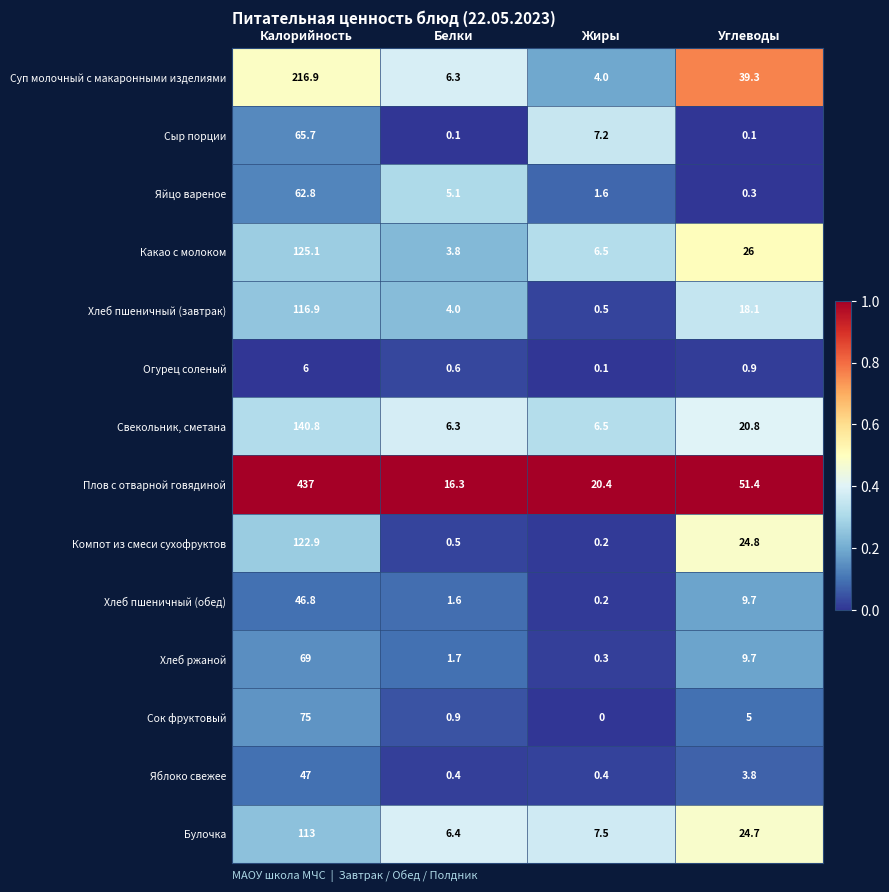

What is the difference between the Какао с молоком values at Белки and Калорийность?

121.3